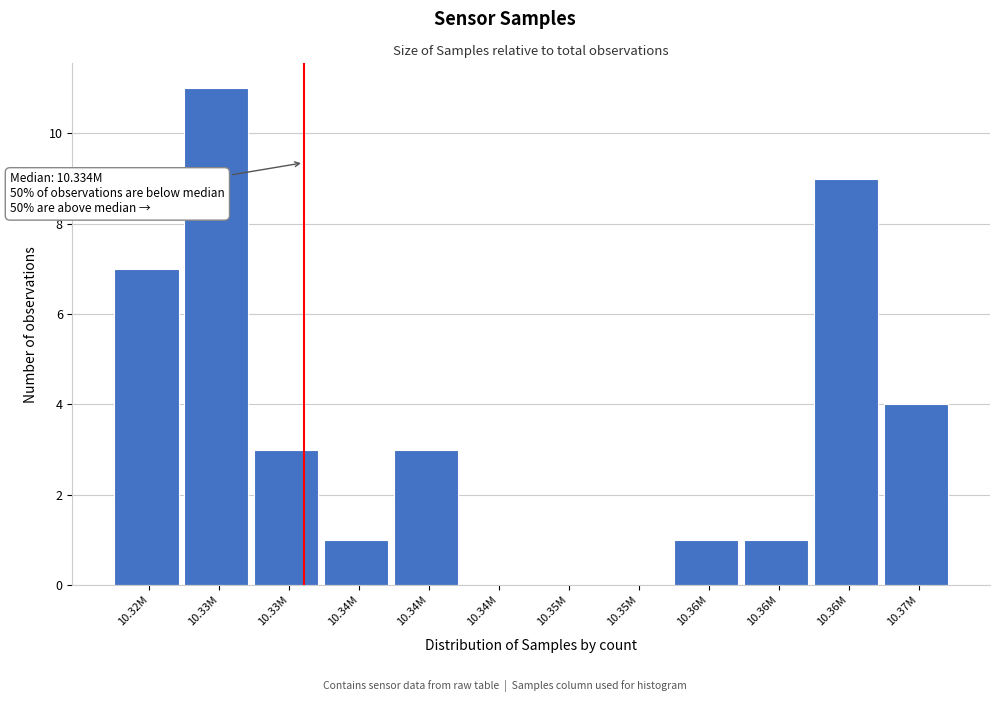

Count the number of data series in this chart.

1